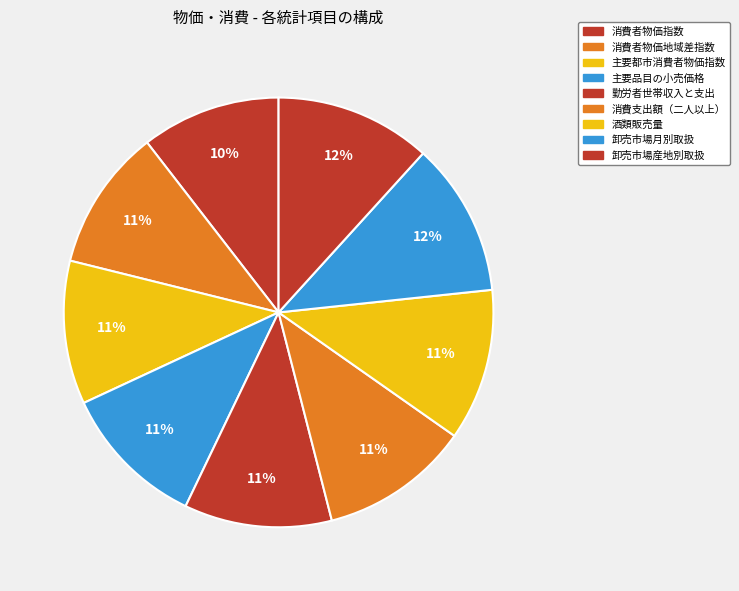

Count the number of slices in the pie.

9